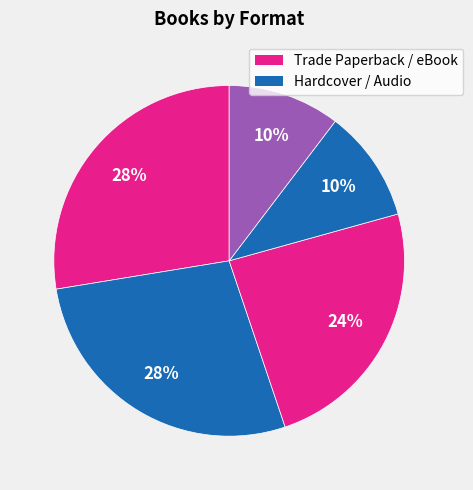

How many slices are in this pie chart?

5